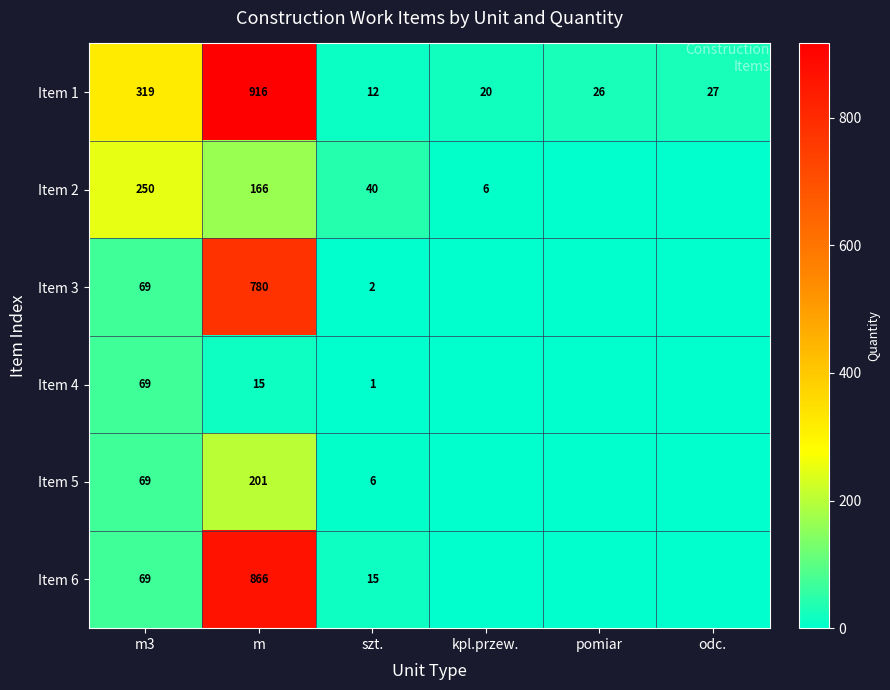

At how many categories does at least one series exceed 647?

1